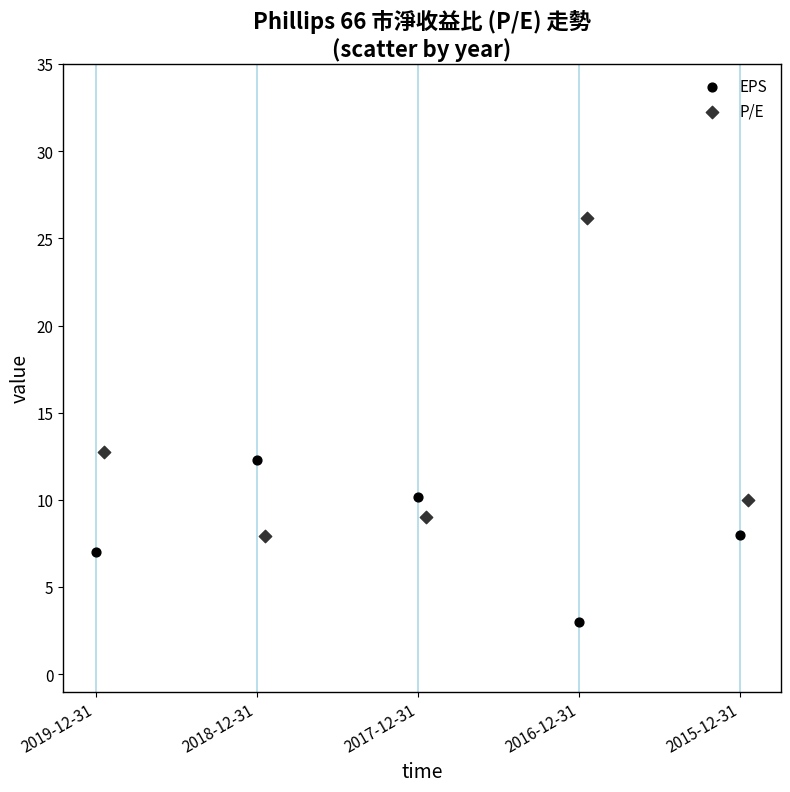

What are all the series names shown in the legend?

EPS, P/E